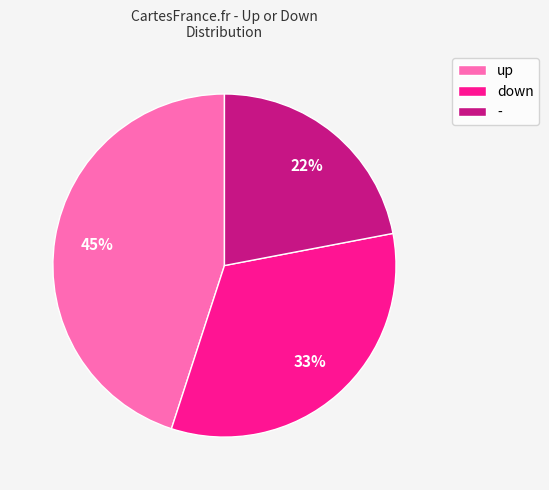

Is there a majority slice in this chart?

No